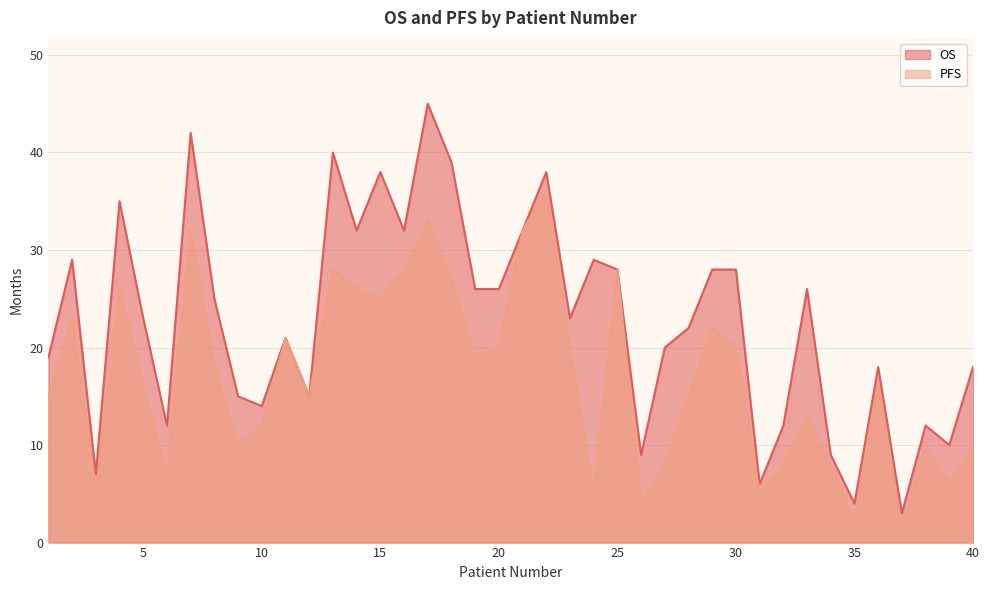

True or false: OS and PFS intersect in this chart.

False